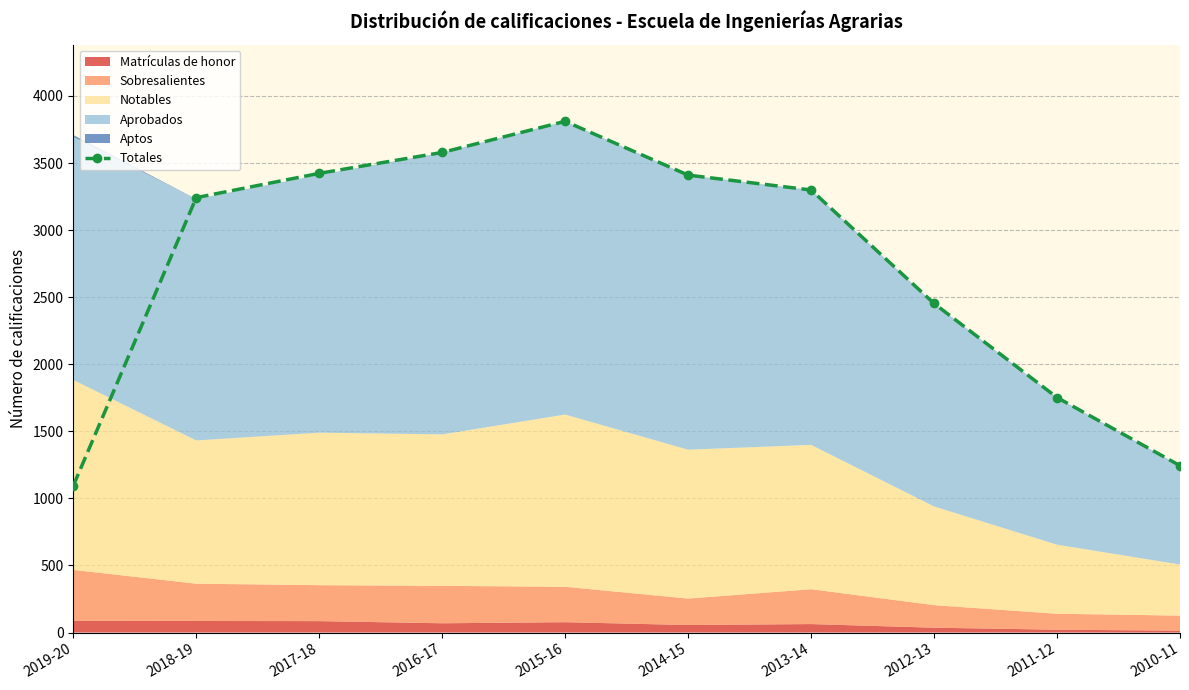

True or false: there are more than 0 points higher than both neighbors.

True